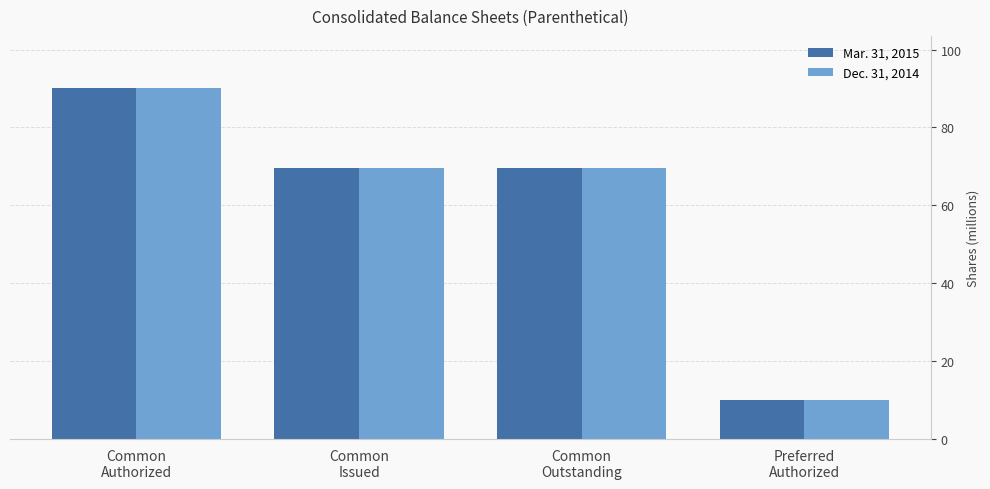

Which label corresponds to the smallest value in the chart?

Preferred
Authorized